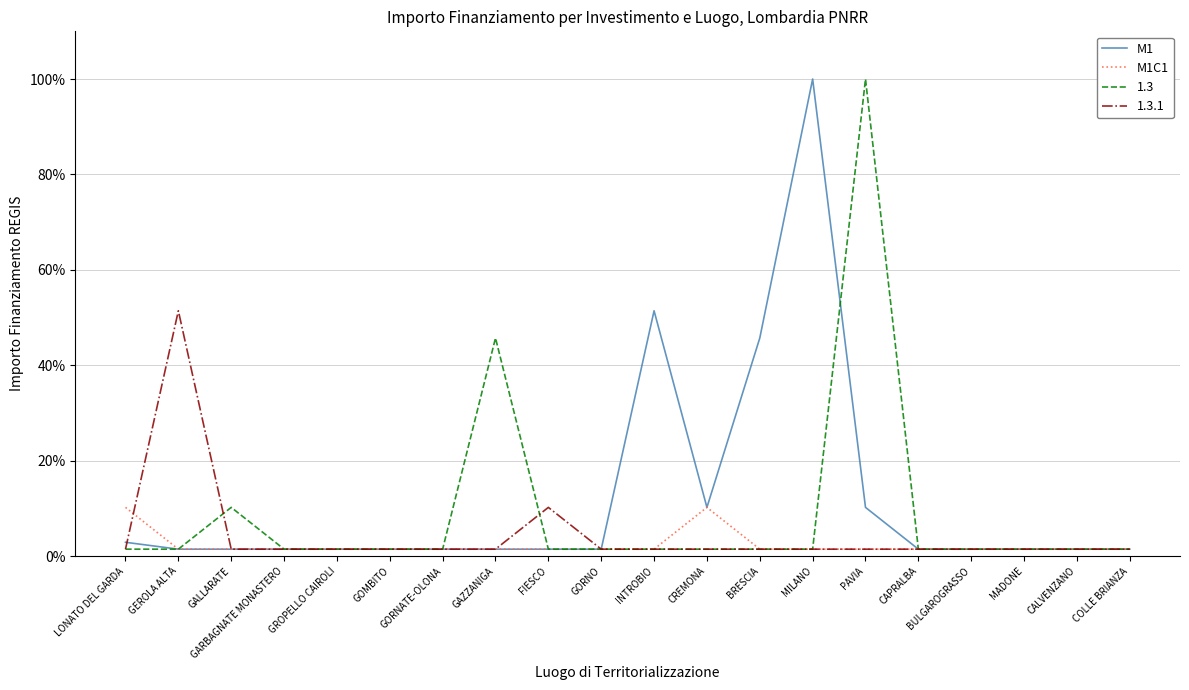

What are all the series names shown in the legend?

M1, M1C1, 1.3, 1.3.1